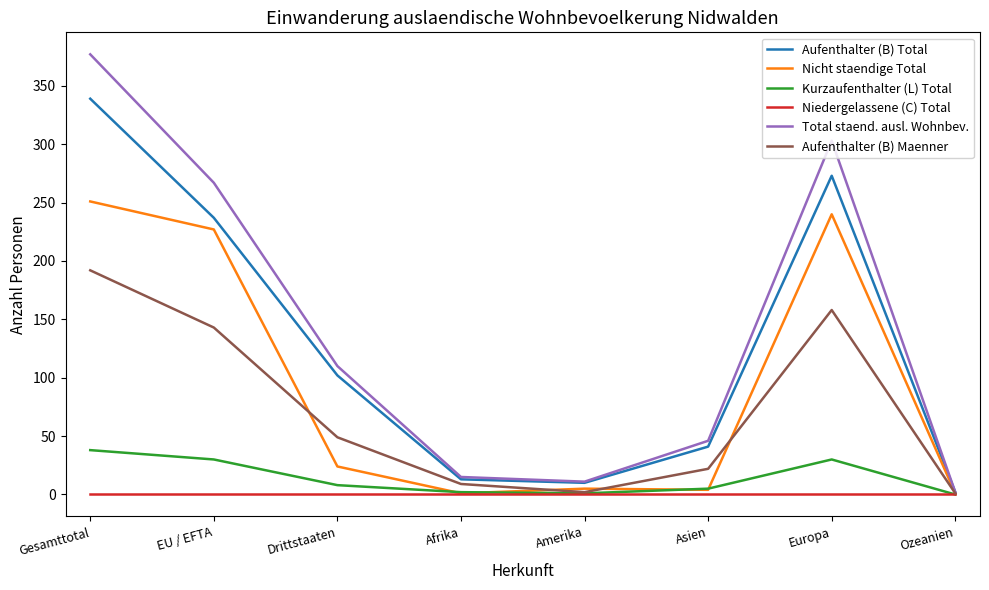

Between EU / EFTA and Amerika, which series saw the biggest shift?

Total staend. ausl. Wohnbev.